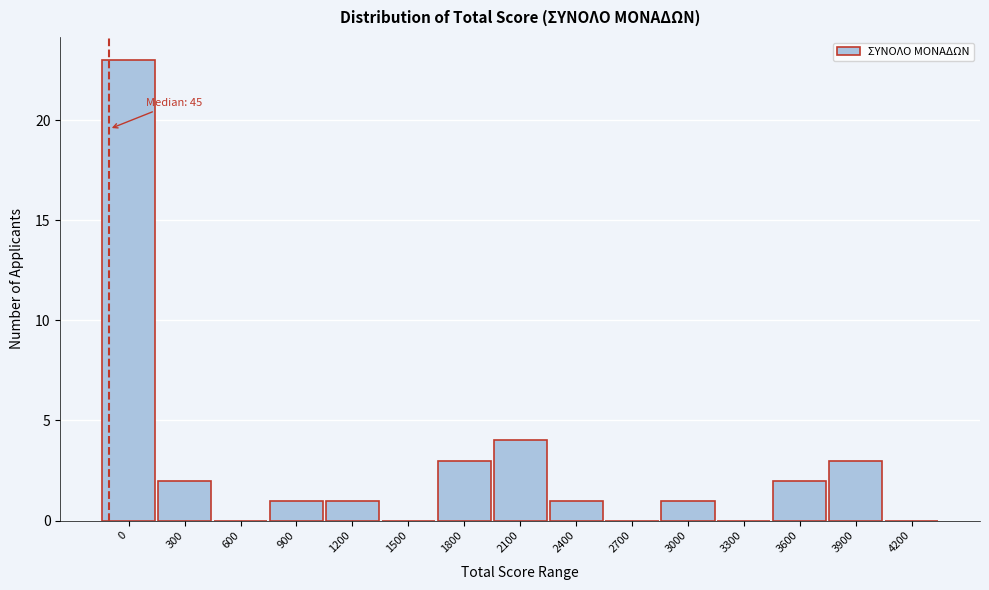

Reading left to right, transcribe all the data shown in this chart.

0=23	300=2	600=0	900=1	1200=1	1500=0	1800=3	2100=4	2400=1	2700=0	3000=1	3300=0	3600=2	3900=3	4200=0